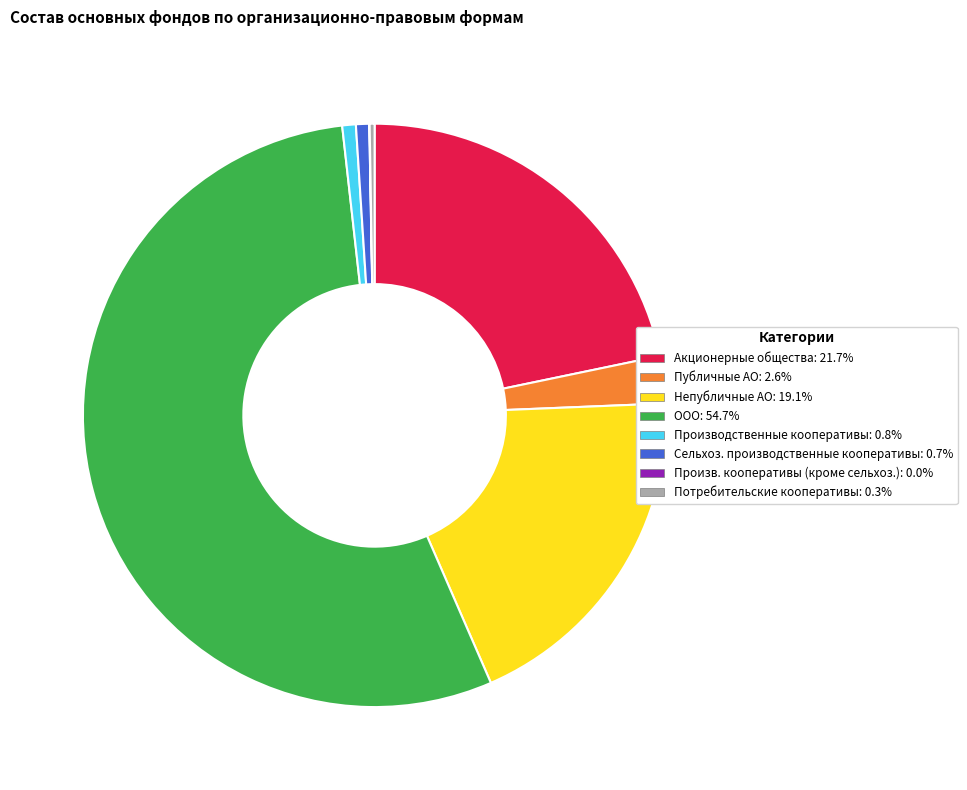

Do Непубличные АО: 19.1% and Сельхоз. производственные кооперативы: 0.7% together represent more than half of the pie?

No